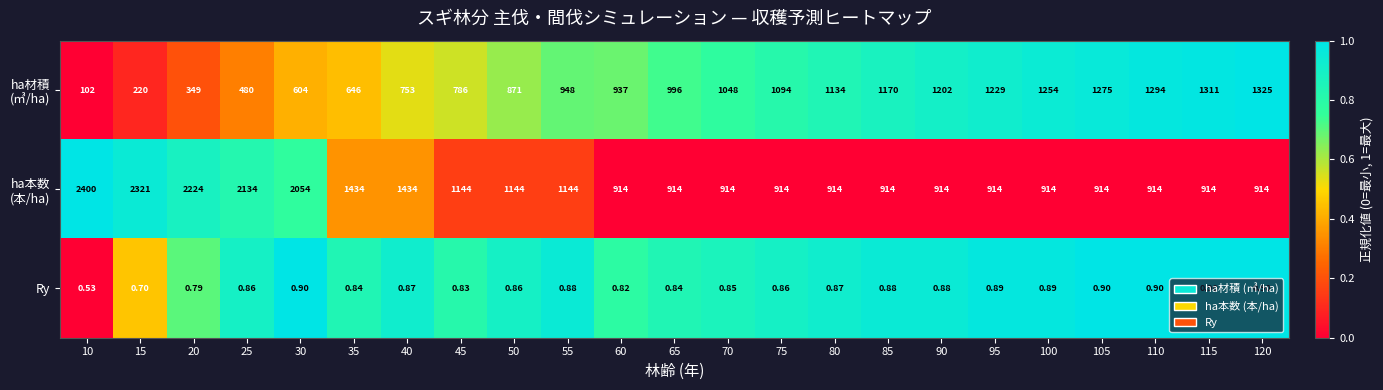

Count the number of categories in the chart.

23